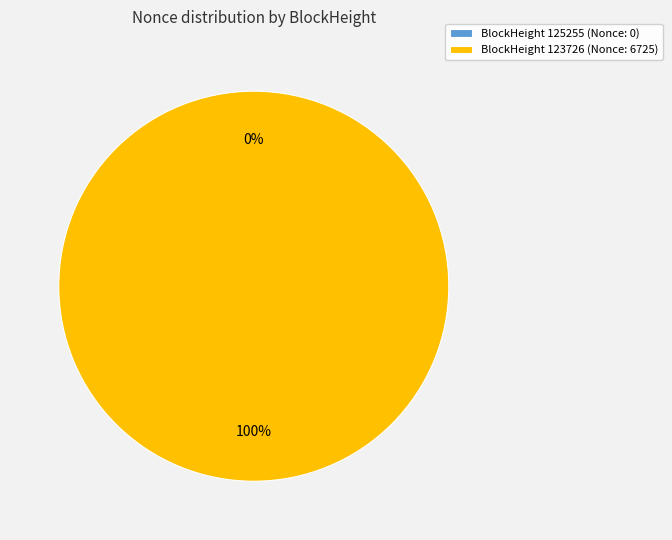

Which category has the biggest portion of the pie?

123726